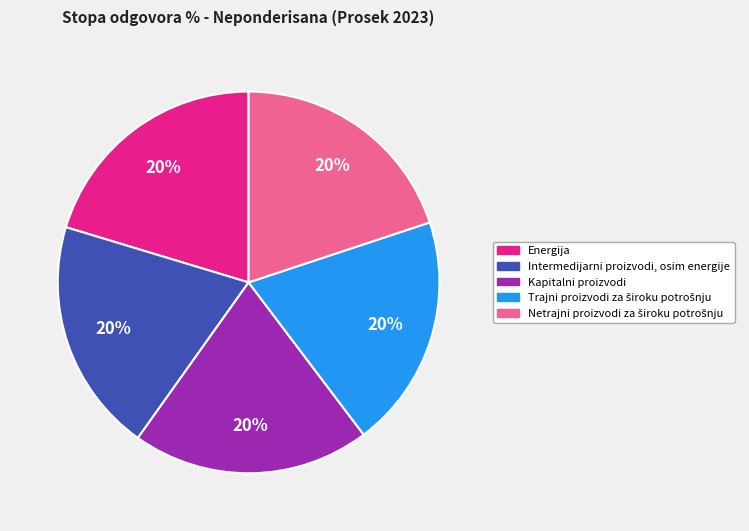

Does Intermedijarni proizvodi, osim energije account for over 50% of the chart?

No